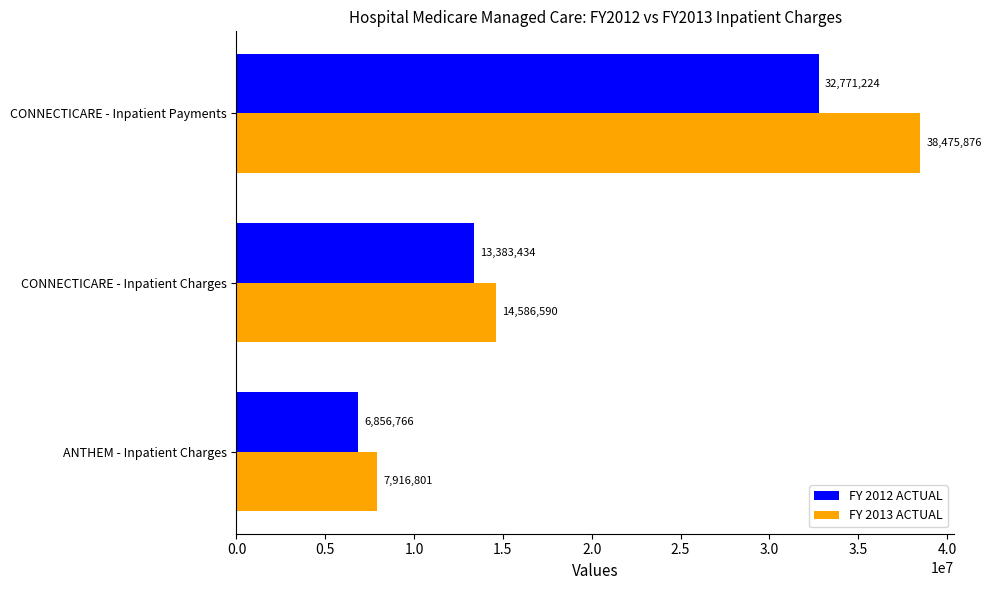

What is the difference between the second highest and minimum values in the FY 2013 ACTUAL series?

6669789